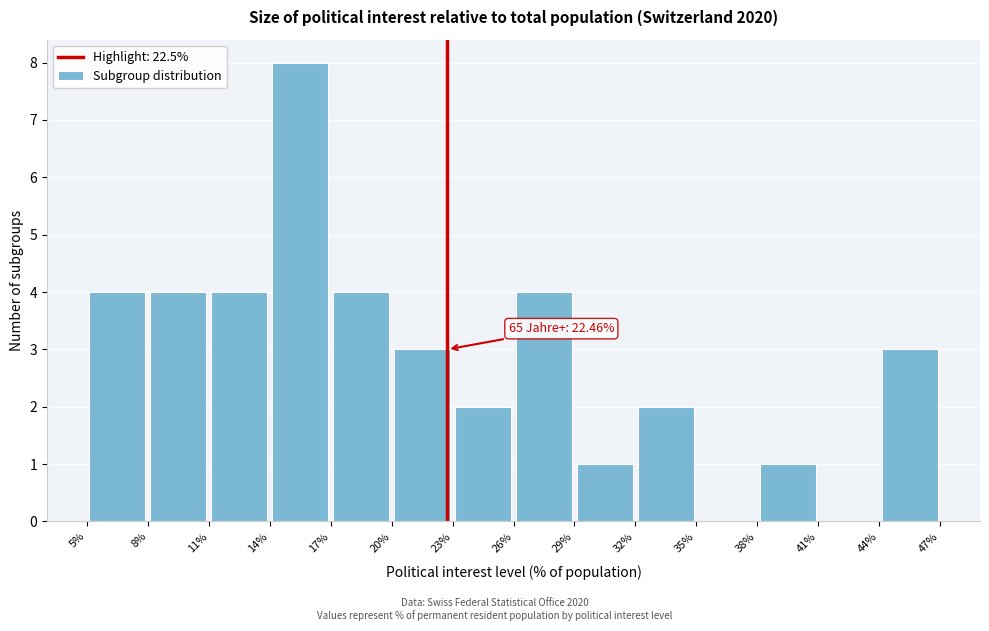

Over which range of the x-axis is the bar tallest?

14% to 17%